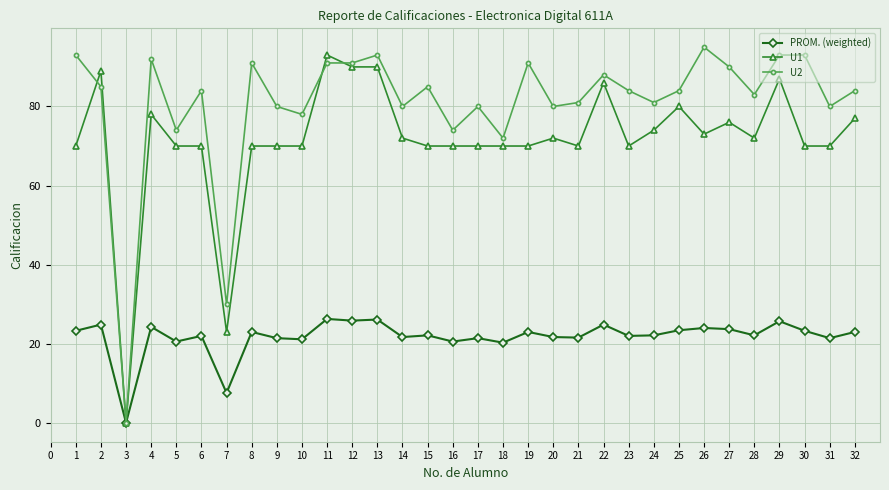

What is the maximum value shown in the chart?

95.0